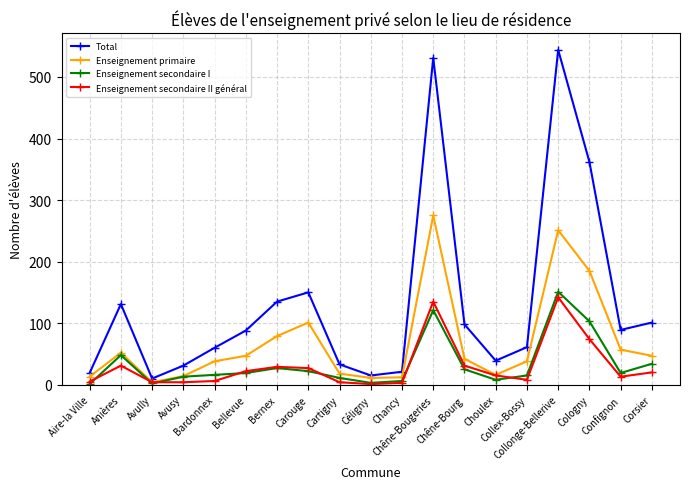

Where does the Enseignement primaire series first go above 42?

Anières